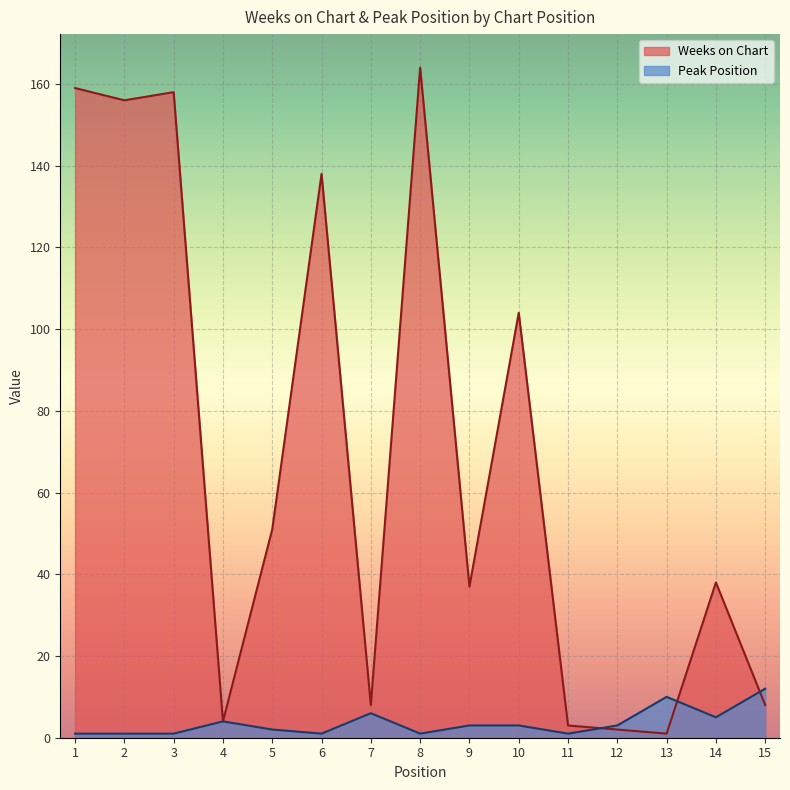

True or false: Peak Position has a value of 1 at 6.

False